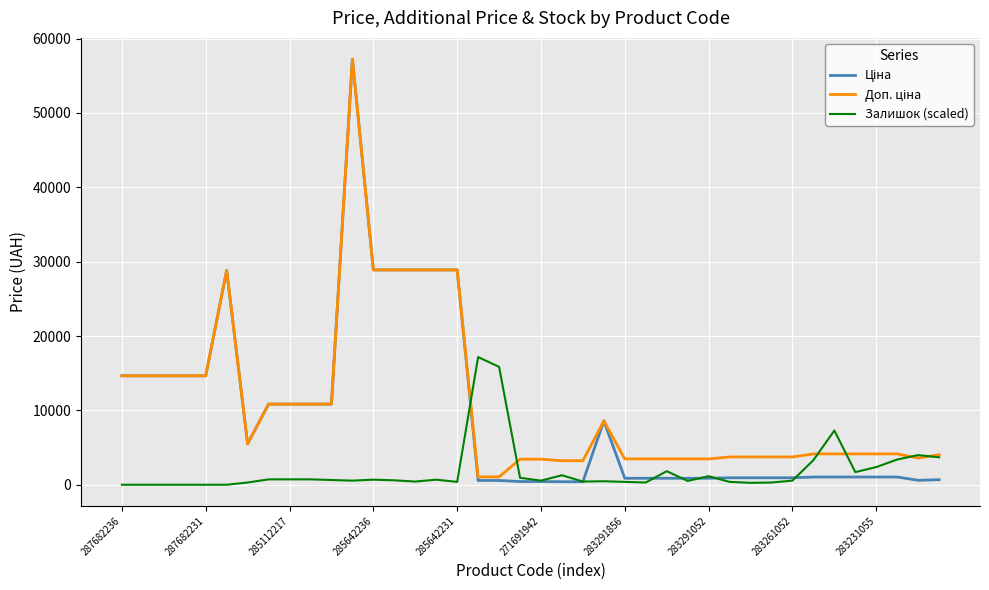

What is the greatest value displayed?

57235.5